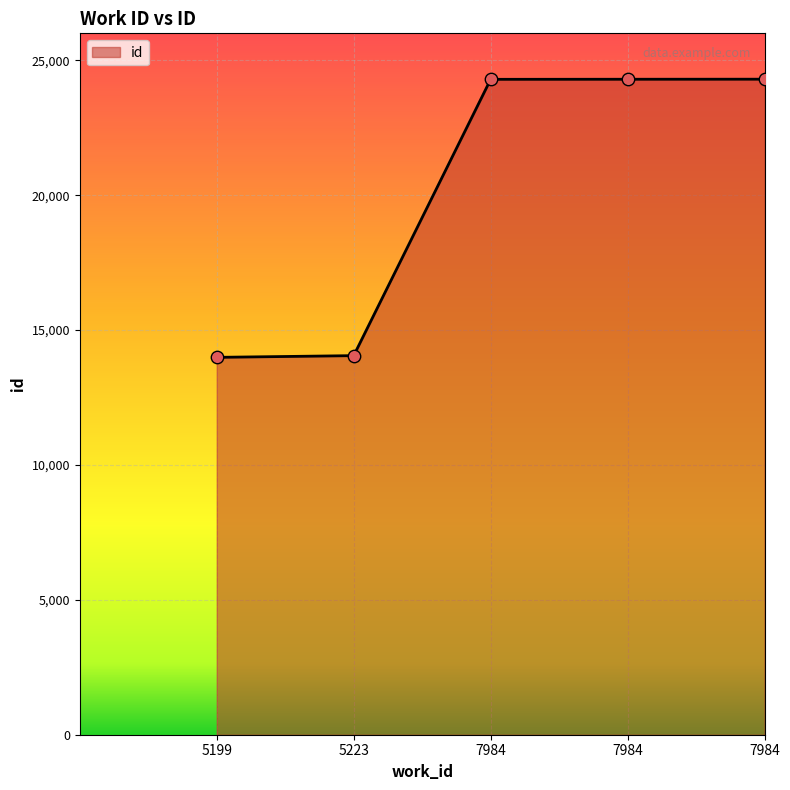

What is the ratio of the value at 7984 to the value at 5223?

1.7